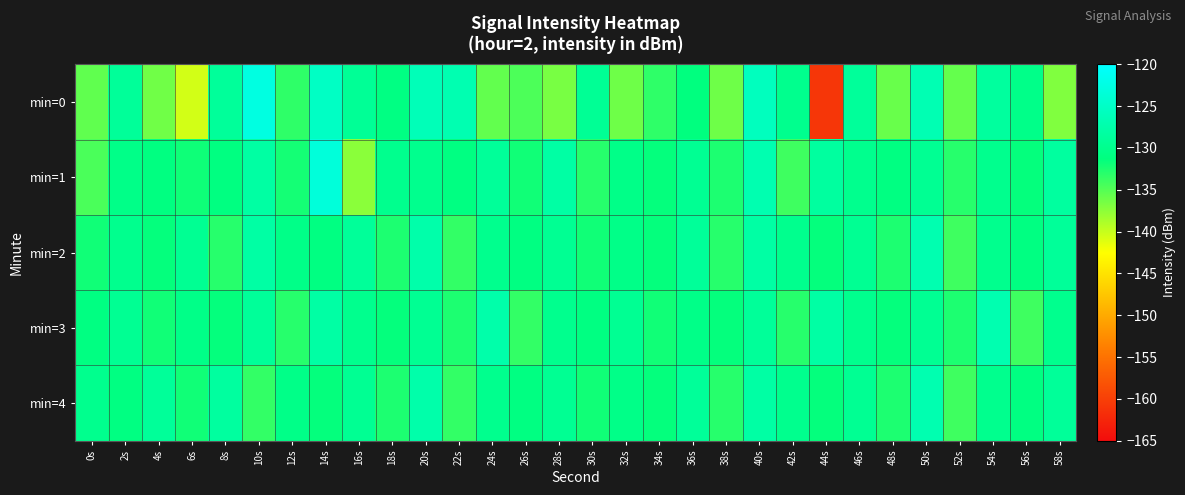

Which label corresponds to the smallest value in the chart?

44s